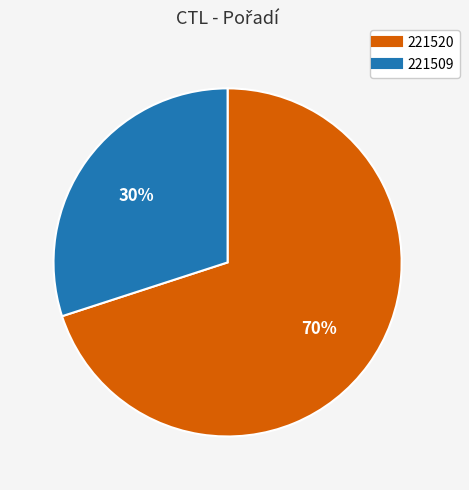

What percentage is the 221509 slice, to the nearest percent?

30%